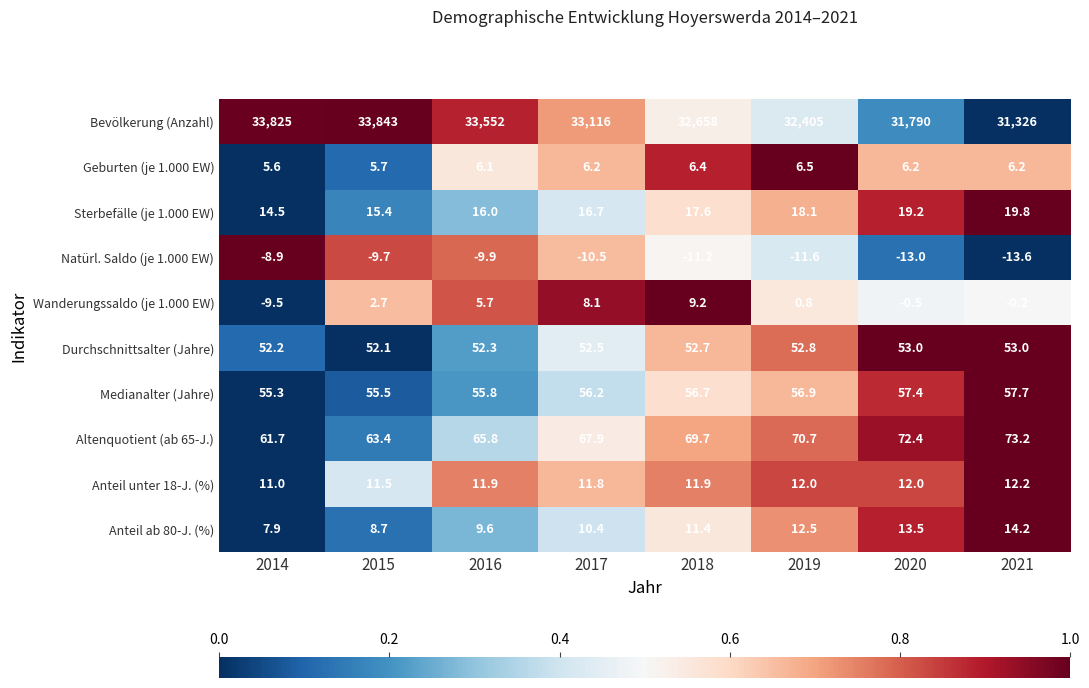

What is the total value across all series at 2016?

33765.3